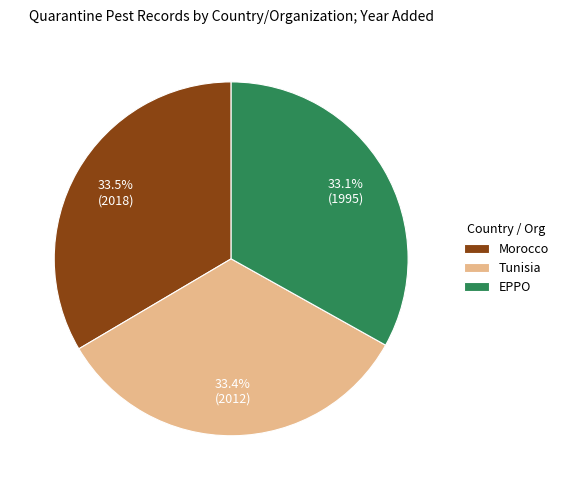

Approximately how many times larger is the value at EPPO compared to Morocco?

1.0